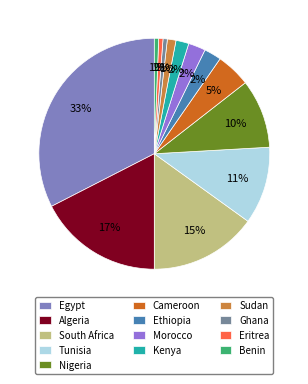

The Ethiopia slice represents 2% of the pie. True or false?

True